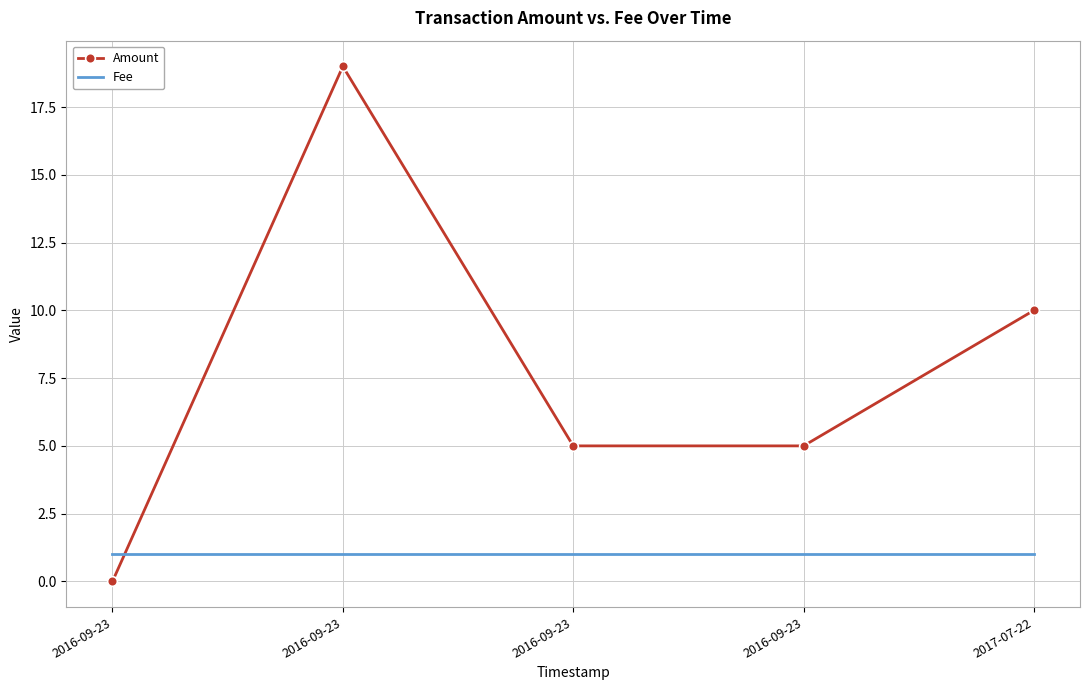

Reading left to right, what are all the values shown in this chart?

Amount: 0	19	5	5	10
Fee: 1	1	1	1	1